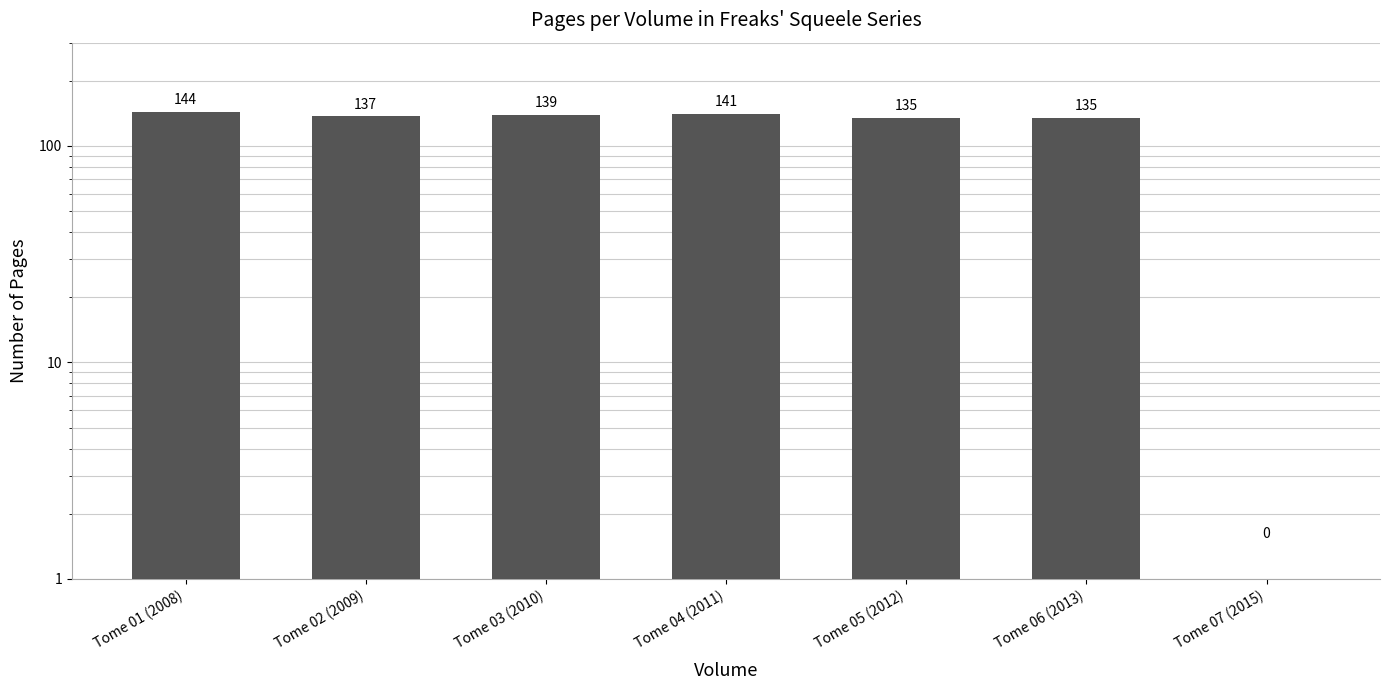

What is the sum of the values at Tome 01 (2008) and Tome 07 (2015)?

144